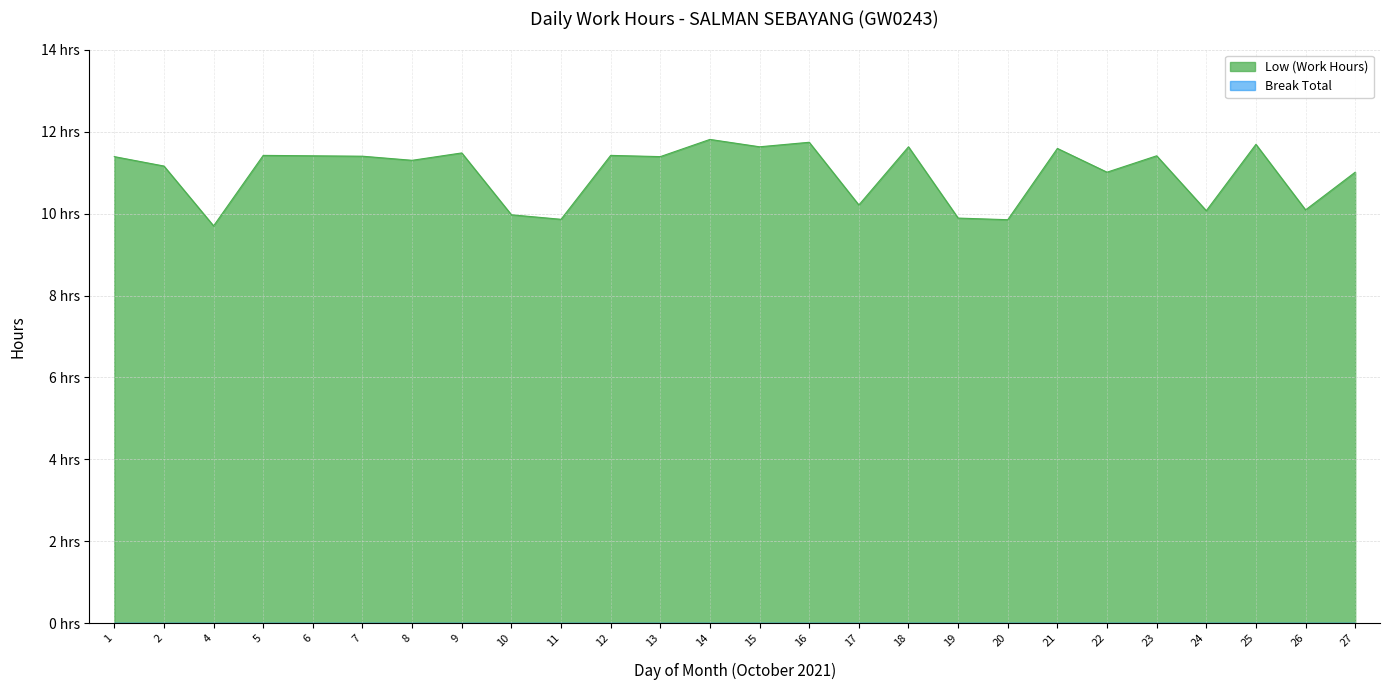

Count the number of values greater than 11.

18